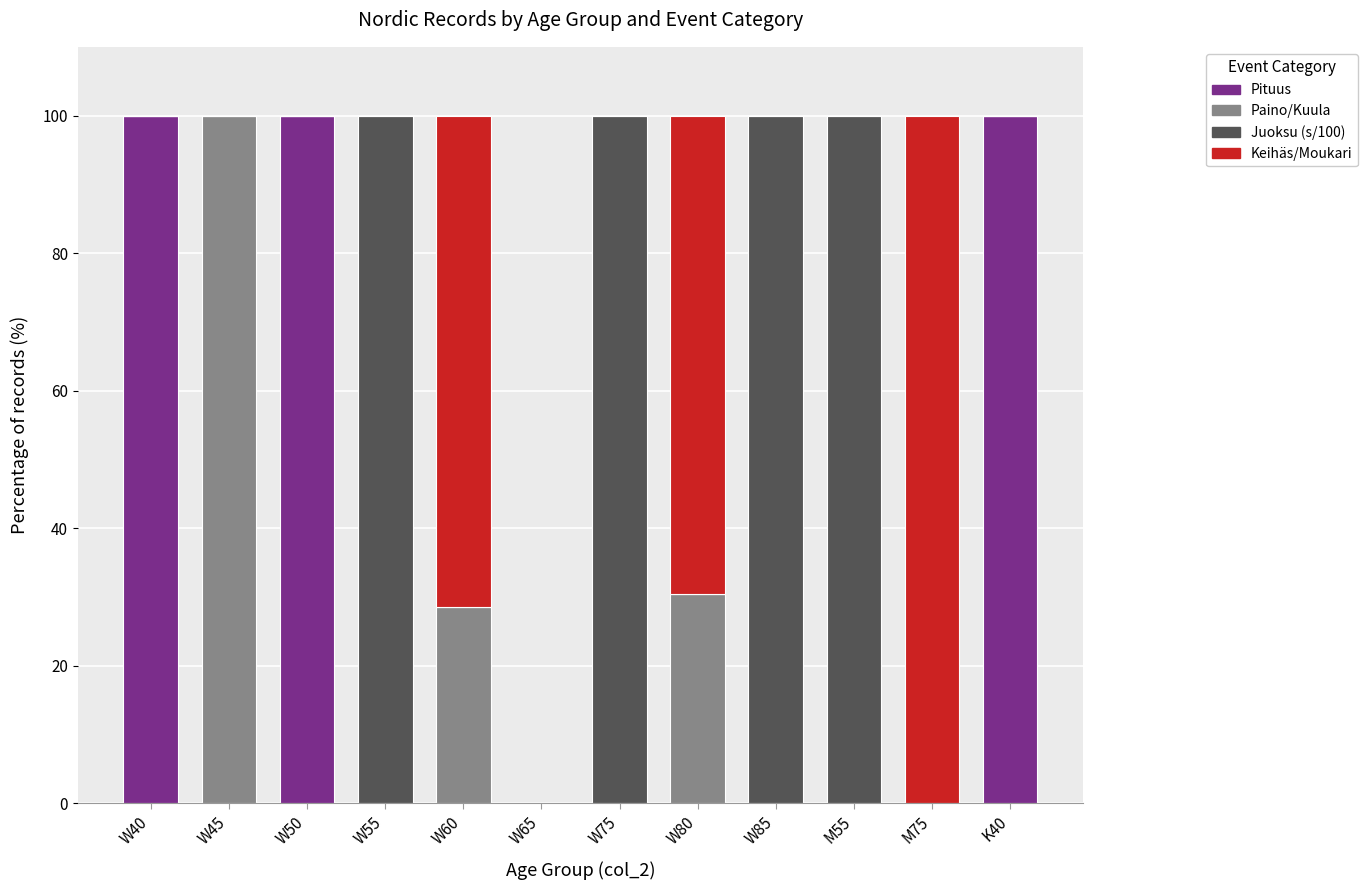

What is the sum of all Pituus values?

300.0